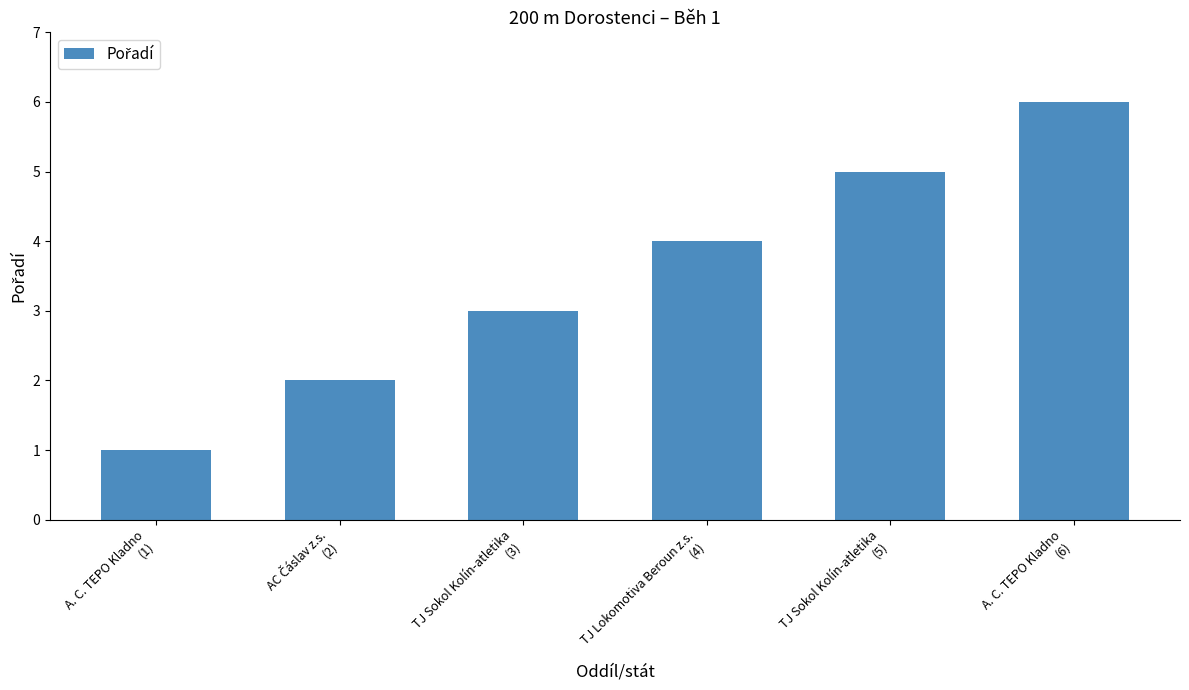

What is the sum of all values?

21